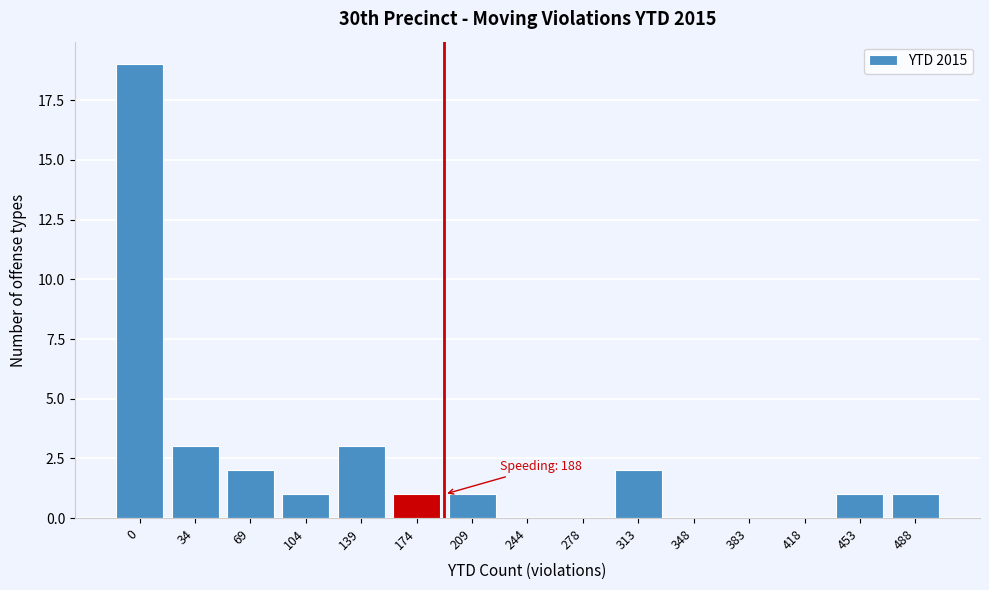

Reading right to left, extract all data points from this chart.

488=1	453=1	418=0	383=0	348=0	313=2	278=0	244=0	209=1	174=1	139=3	104=1	69=2	34=3	0=19